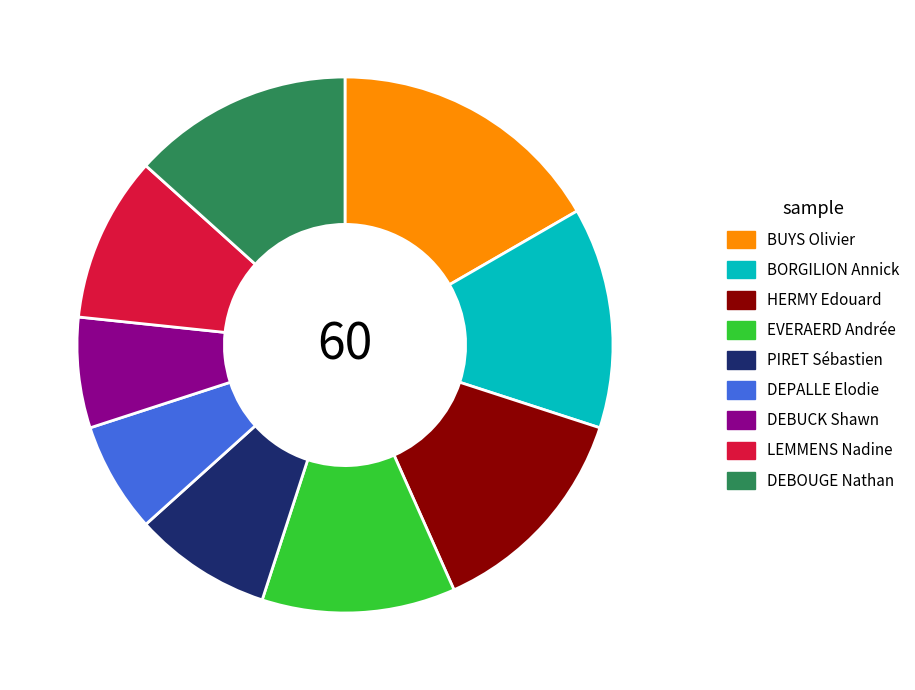

How many slices are in this pie chart?

9